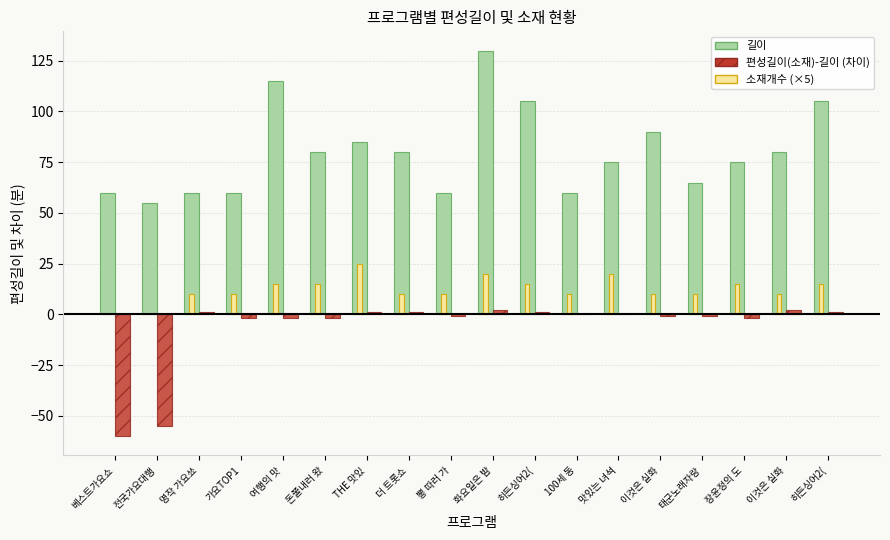

What is the minimum value shown in the chart?

-60